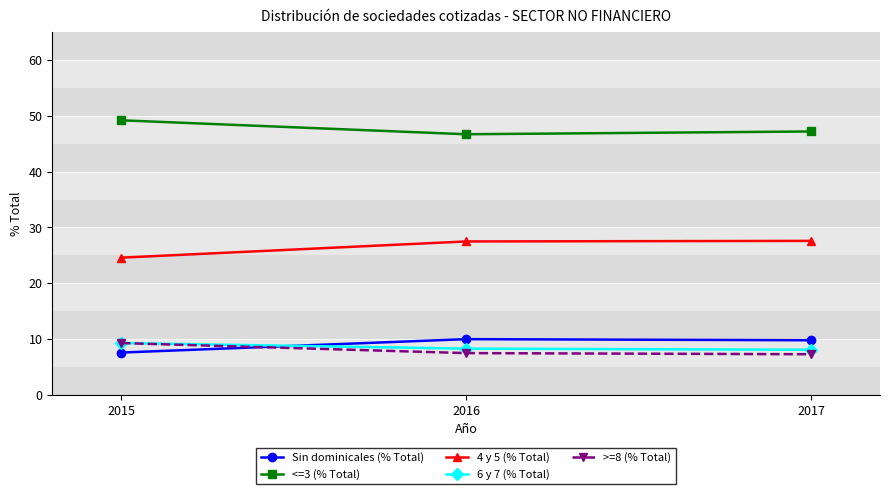

At how many categories does at least one series exceed 23?

3